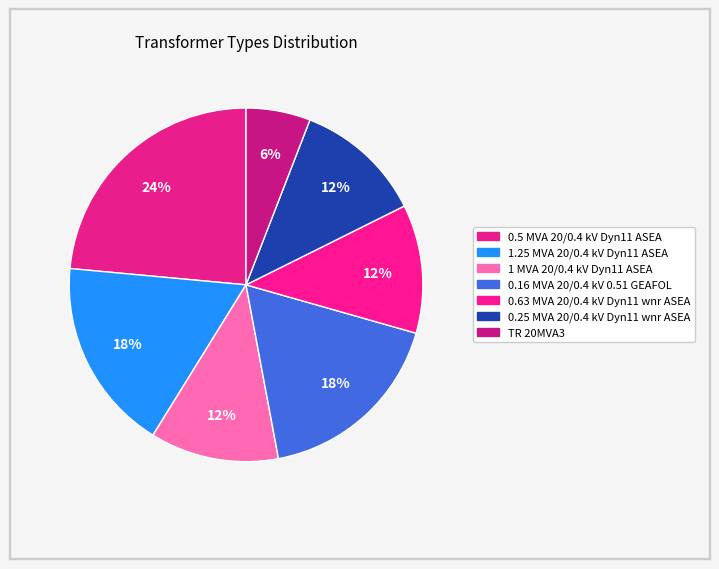

Rank the categories by value from lowest to highest.

TR 20MVA3, 1 MVA 20/0.4 kV Dyn11 ASEA, 0.63 MVA 20/0.4 kV Dyn11 wnr ASEA, 0.25 MVA 20/0.4 kV Dyn11 wnr ASEA, 1.25 MVA 20/0.4 kV Dyn11 ASEA, 0.16 MVA 20/0.4 kV 0.51 GEAFOL, 0.5 MVA 20/0.4 kV Dyn11 ASEA